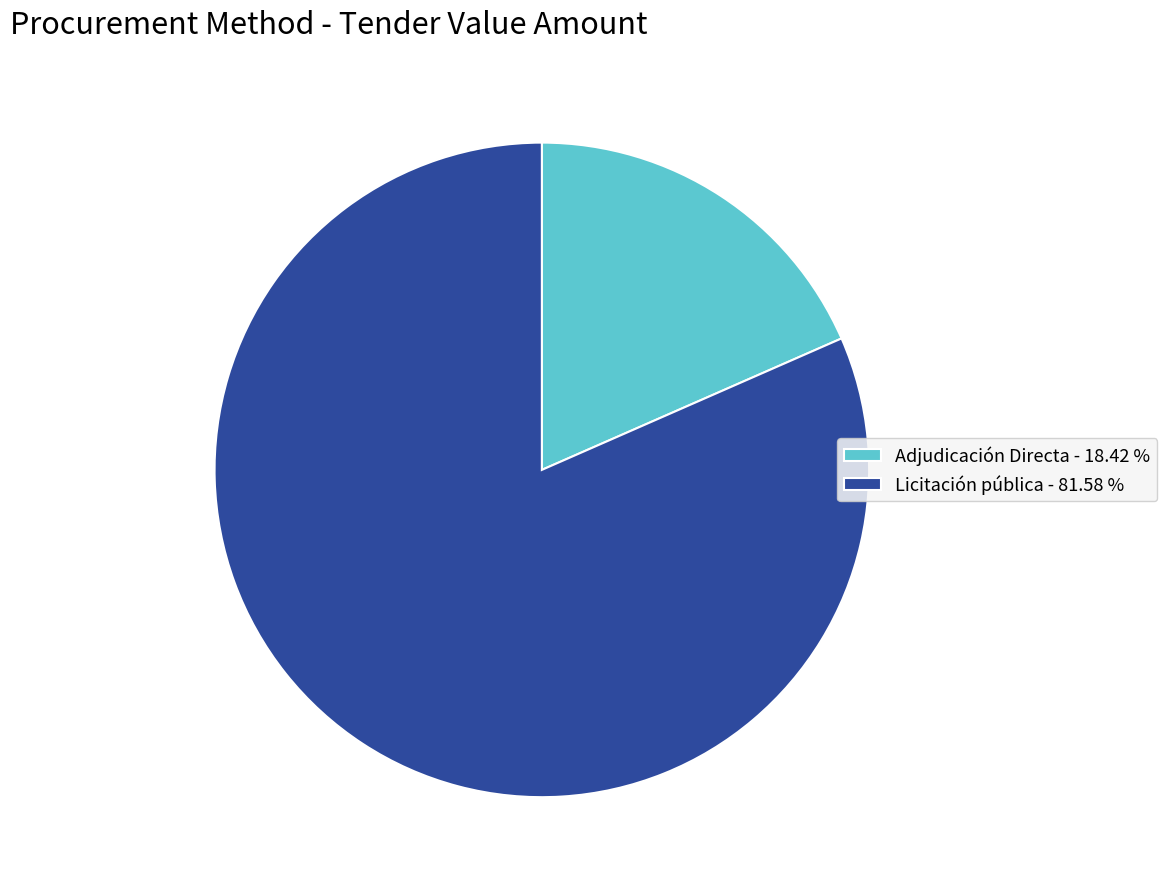

Between Adjudicación Directa - 18.42 % and Licitación pública - 81.58 %, which is larger?

Licitación pública - 81.58 %